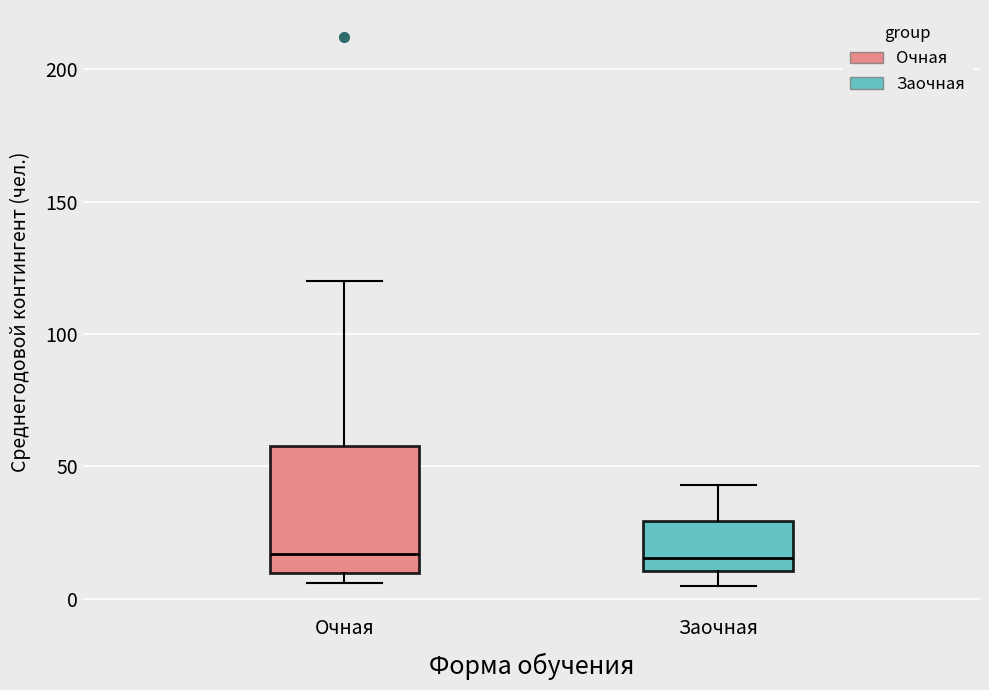

Reading left to right, transcribe this box plot: for each box, give where its median line is, the range the box spans, and where its two whiskers end, as read against the y-axis. The values are not printed on the chart, so give them approximately, as read against the axis.

Очная: median 15, box 10 to 60, whiskers 5 to 120
Заочная: median 15, box 10 to 30, whiskers 5 to 45